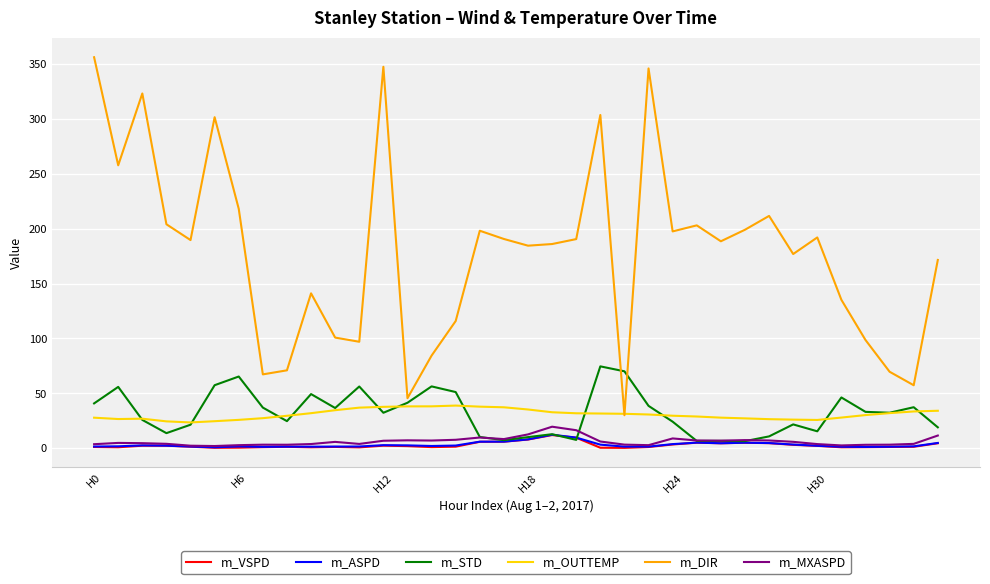

True or false: m_ASPD and m_DIR intersect in this chart.

False